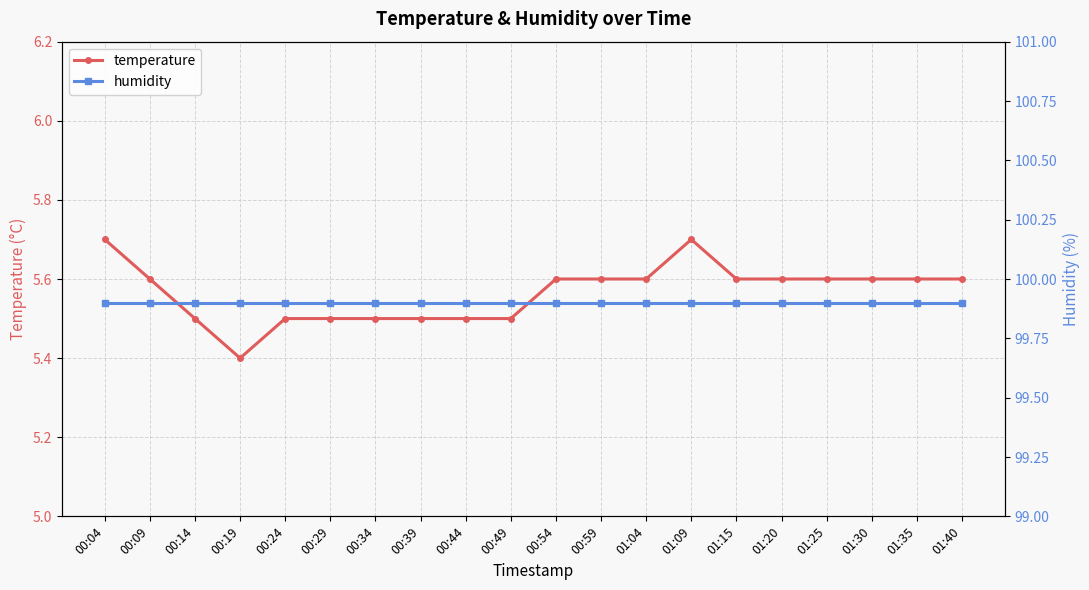

How many interior local valleys does the temperature series have?

1